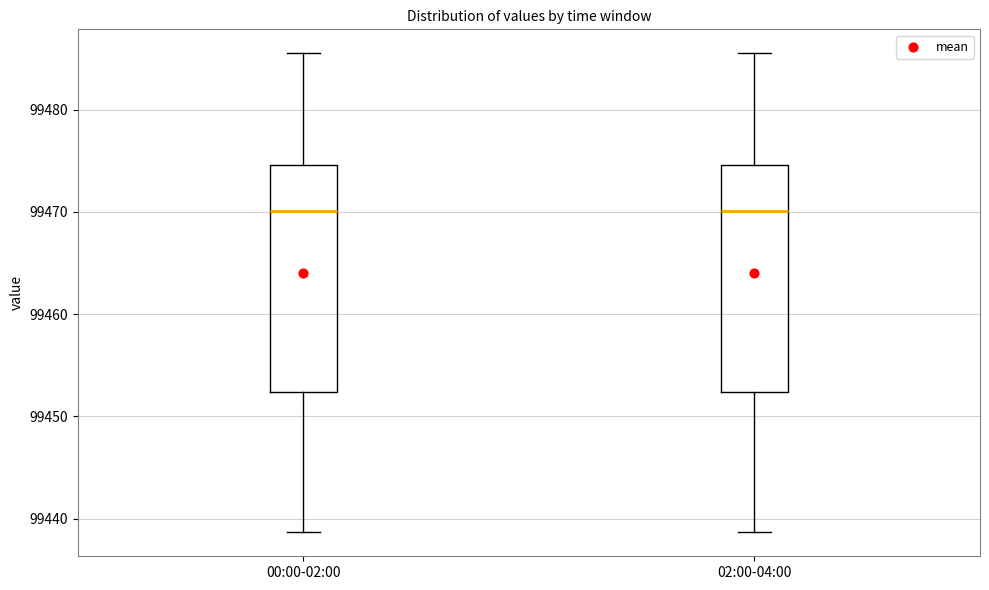

Reading left to right, read every box against the y-axis: the position of its median line, the range the box covers, and the ends of its whiskers. The values are not printed on the chart, so give them approximately, as read against the axis.

00:00-02:00: median 99470, box 99452 to 99475, whiskers 99439 to 99486
02:00-04:00: median 99470, box 99452 to 99475, whiskers 99439 to 99486